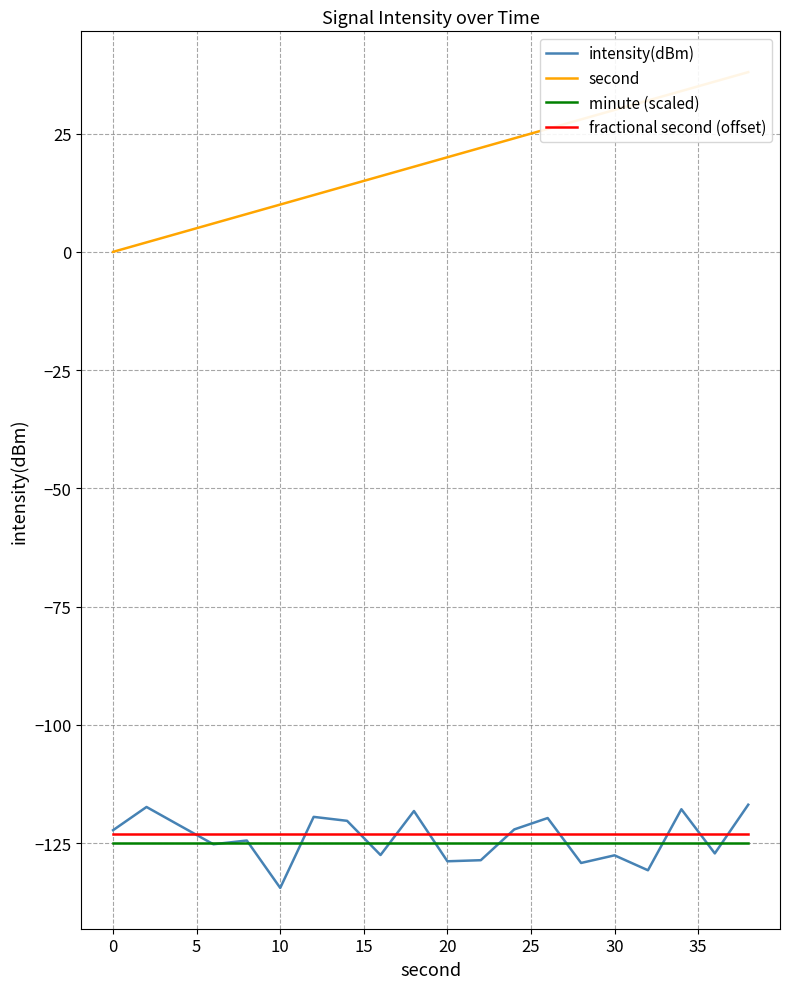

Rank the series by their maximum value, from lowest to highest.

minute (scaled), fractional second (offset), intensity(dBm), second